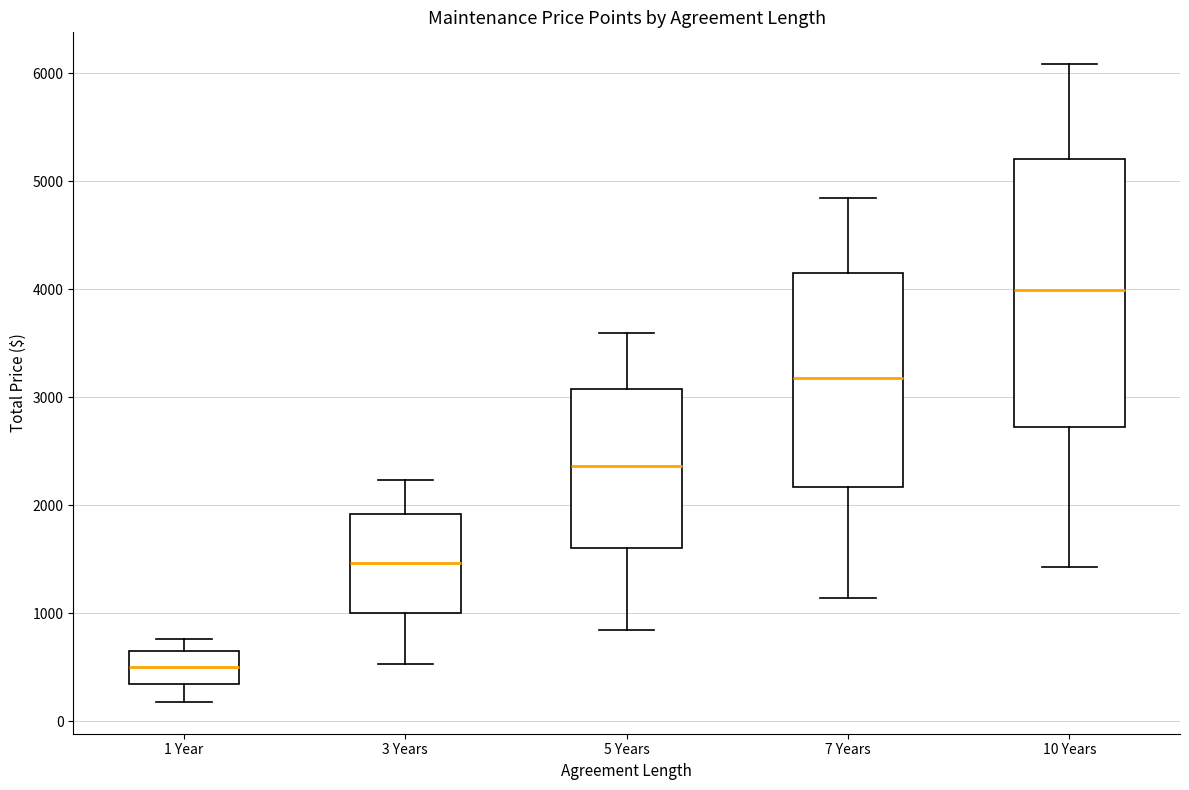

Reading left to right, transcribe this box plot: for each box, give where its median line is, the range the box spans, and where its two whiskers end, as read against the y-axis. The values are not printed on the chart, so give them approximately, as read against the axis.

1 Year: median 500, box 300 to 700, whiskers 200 to 800
3 Years: median 1500, box 1000 to 1900, whiskers 500 to 2200
5 Years: median 2400, box 1600 to 3100, whiskers 800 to 3600
7 Years: median 3200, box 2200 to 4200, whiskers 1100 to 4800
10 Years: median 4000, box 2700 to 5200, whiskers 1400 to 6100